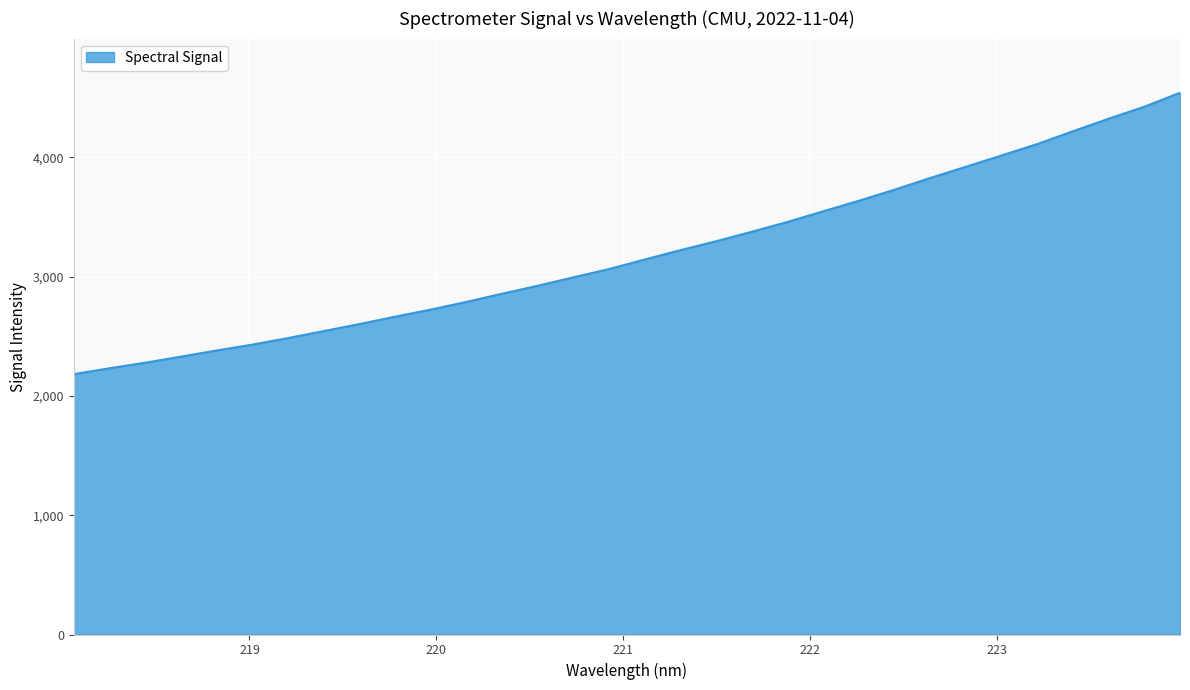

What is the greatest value displayed?

4541.9